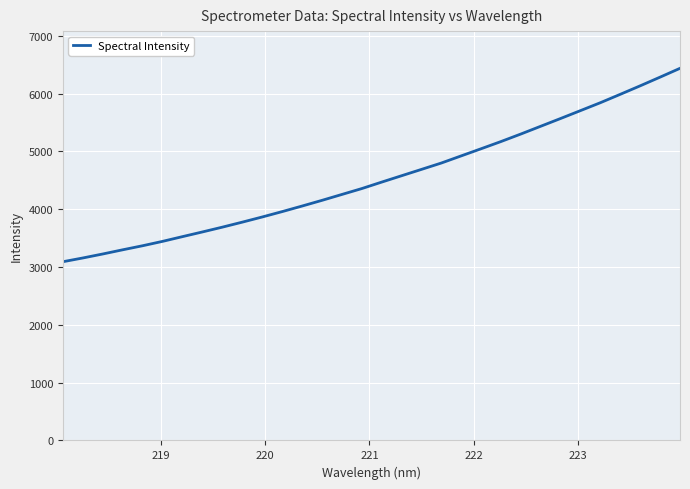

Does the chart display data point markers on the line(s)?

No